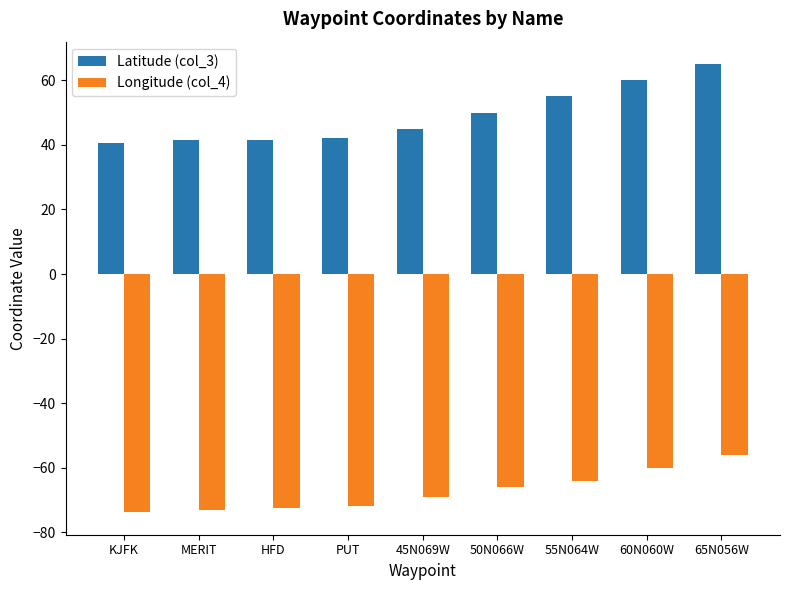

What is the sum of all Latitude (col_3) values?

440.6